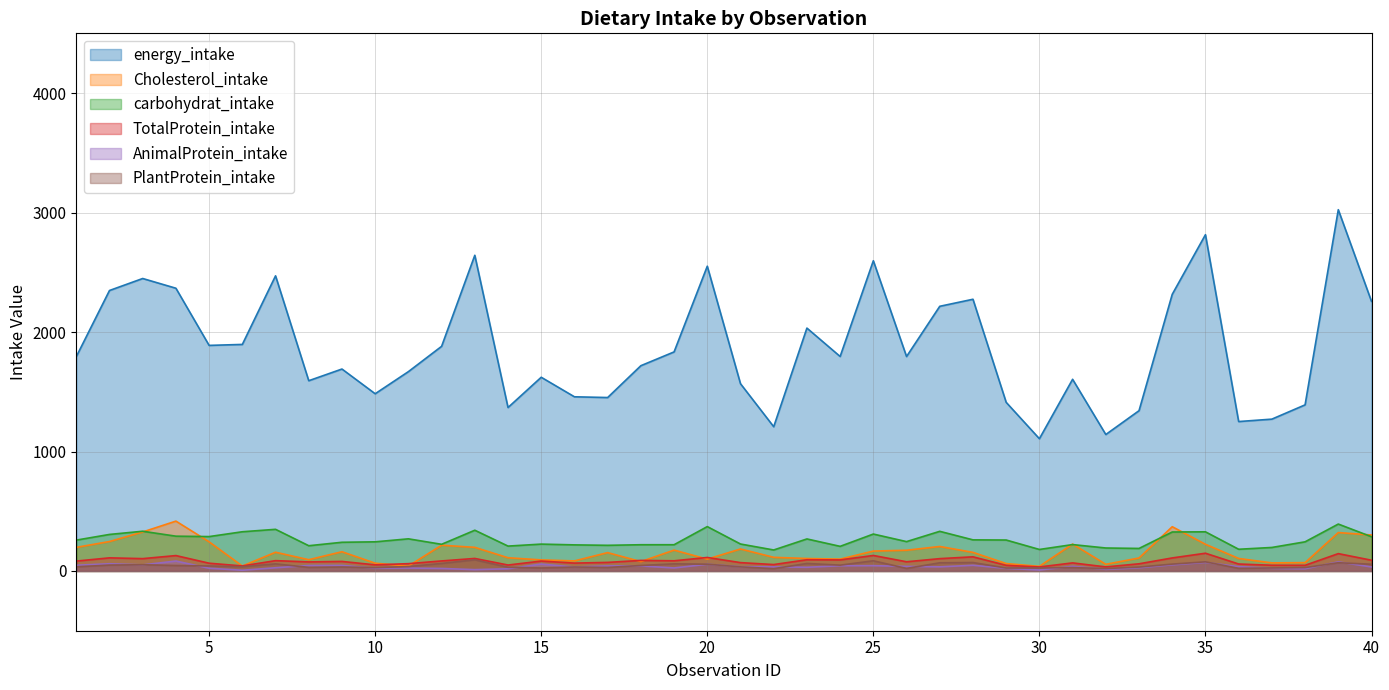

What is the approximate value of Cholesterol_intake at 17?

153.7